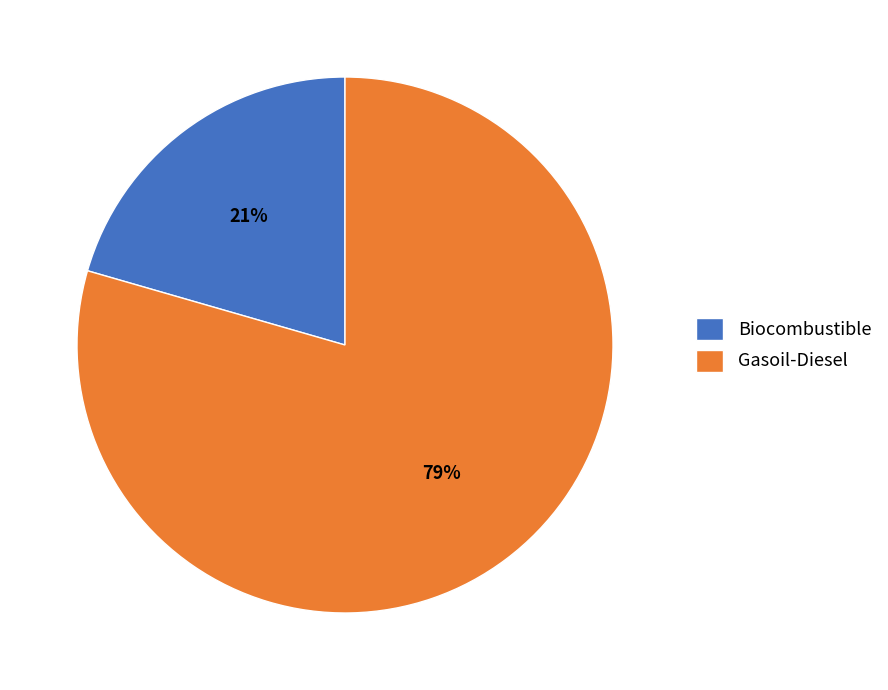

Which slice is the largest?

Gasoil-Diesel